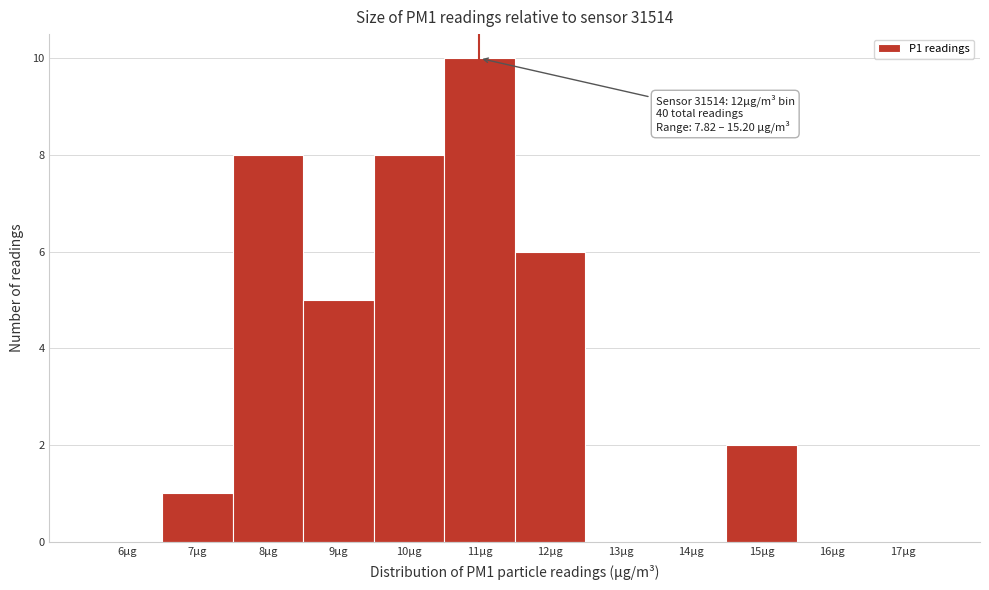

Reading left to right, what are all the values shown in this chart?

6µg=0	7µg=1	8µg=8	9µg=5	10µg=8	11µg=10	12µg=6	13µg=0	14µg=0	15µg=2	16µg=0	17µg=0